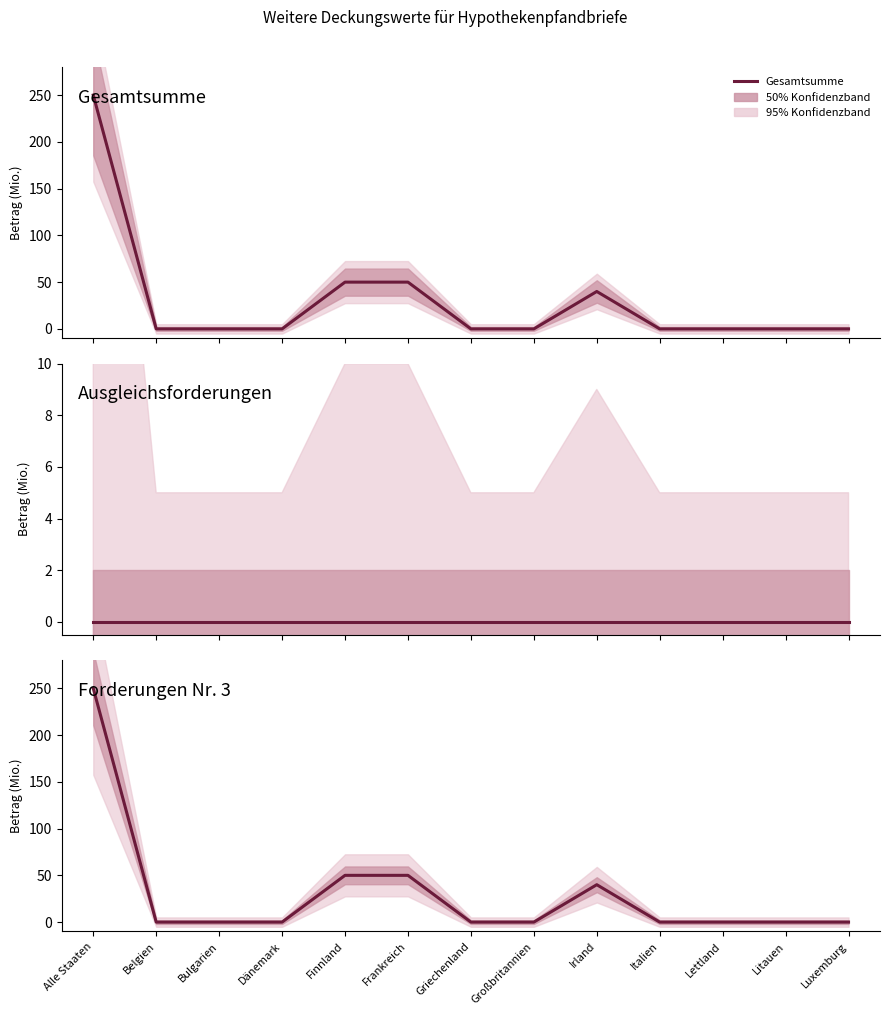

How many lines are shown in the chart?

3